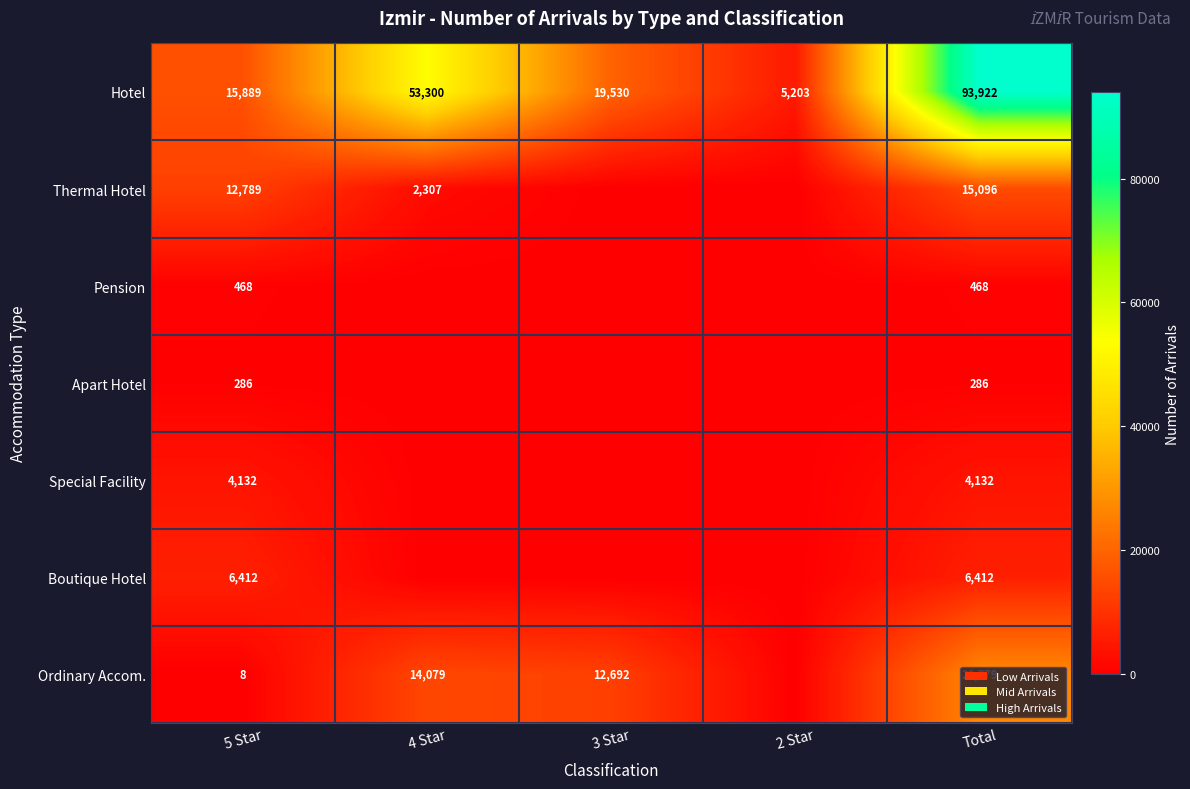

The value of Pension at 5 Star is 115. True or false?

False